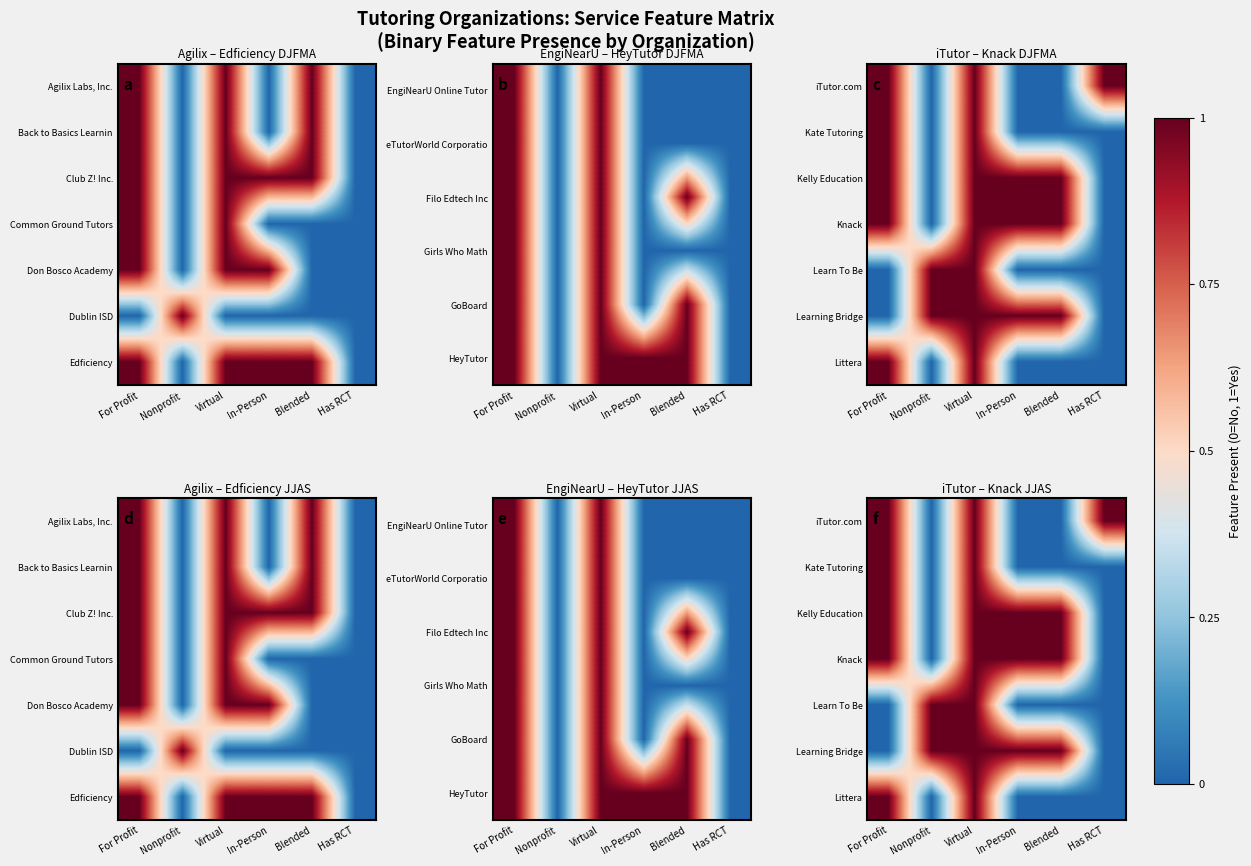

How many distinct data groups are displayed?

7